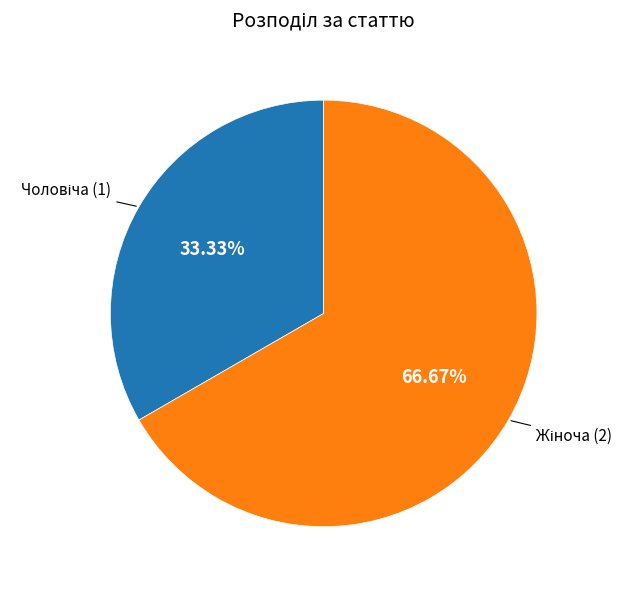

Is there a majority slice in this chart?

Yes